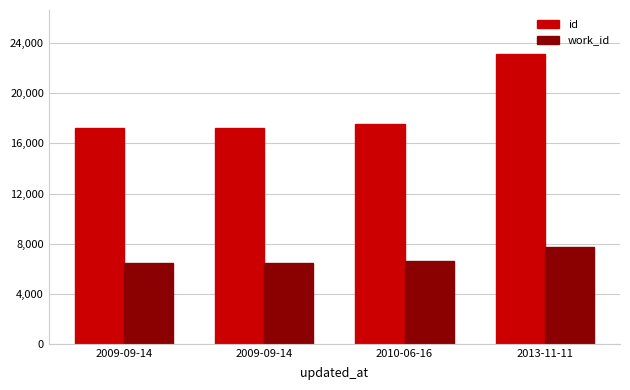

Rank the categories by work_id value from highest to lowest.

2013-11-11, 2010-06-16, 2009-09-14, 2009-09-14